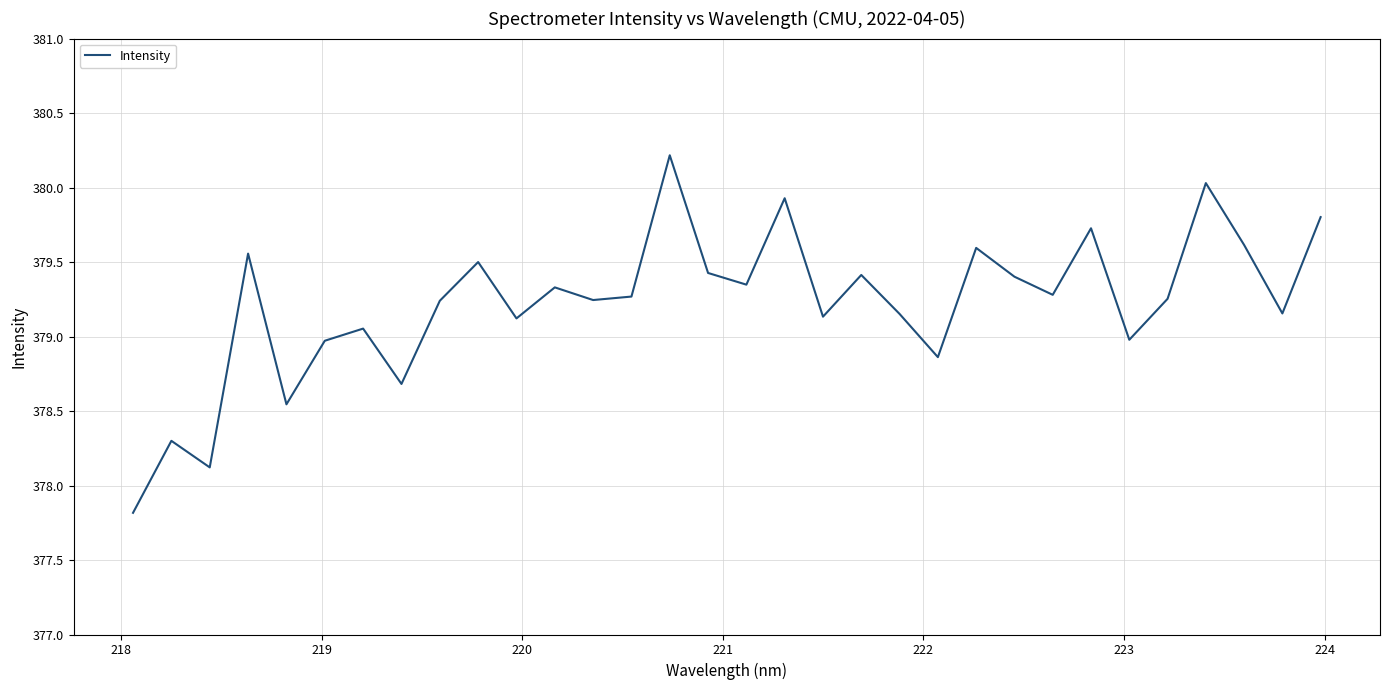

What is the difference between the maximum and minimum values?

2.4